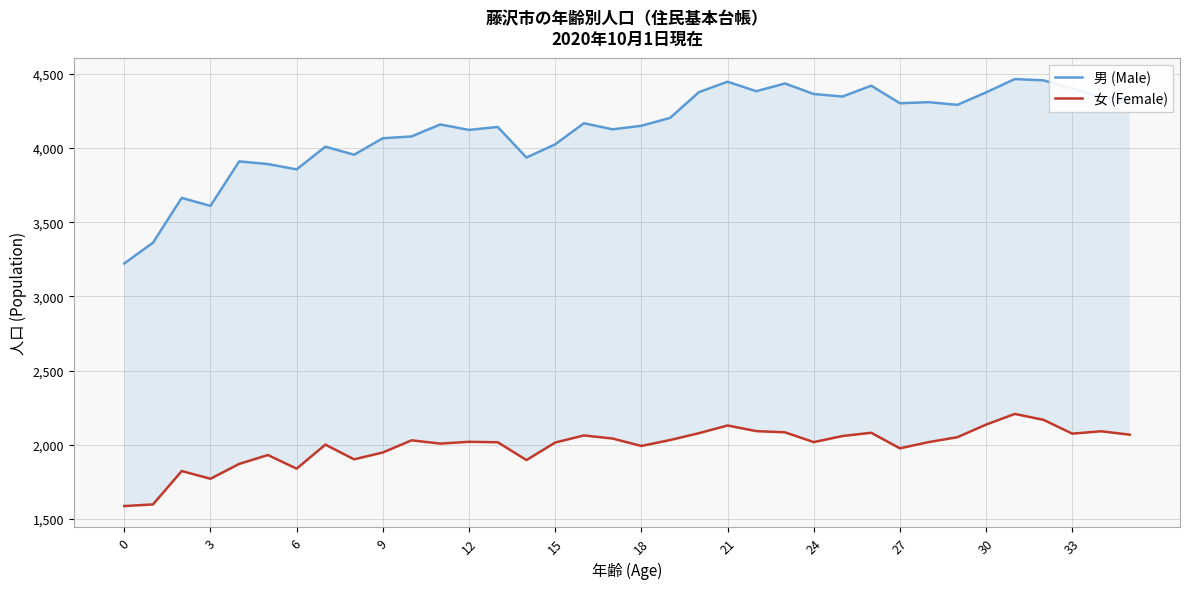

Reading right to left, list all the values displayed in this chart.

男 (Male): 4342	4342	4401	4456	4465	4375	4291	4309	4302	4420	4347	4364	4435	4383	4447	4376	4203	4150	4126	4167	4025	3936	4142	4122	4159	4078	4066	3955	4009	3856	3892	3910	3610	3664	3362	3222
女 (Female): 2068	2091	2075	2168	2208	2136	2051	2018	1976	2081	2059	2018	2084	2092	2130	2078	2032	1992	2042	2063	2015	1897	2017	2020	2008	2030	1948	1902	2001	1839	1931	1871	1771	1823	1598	1587